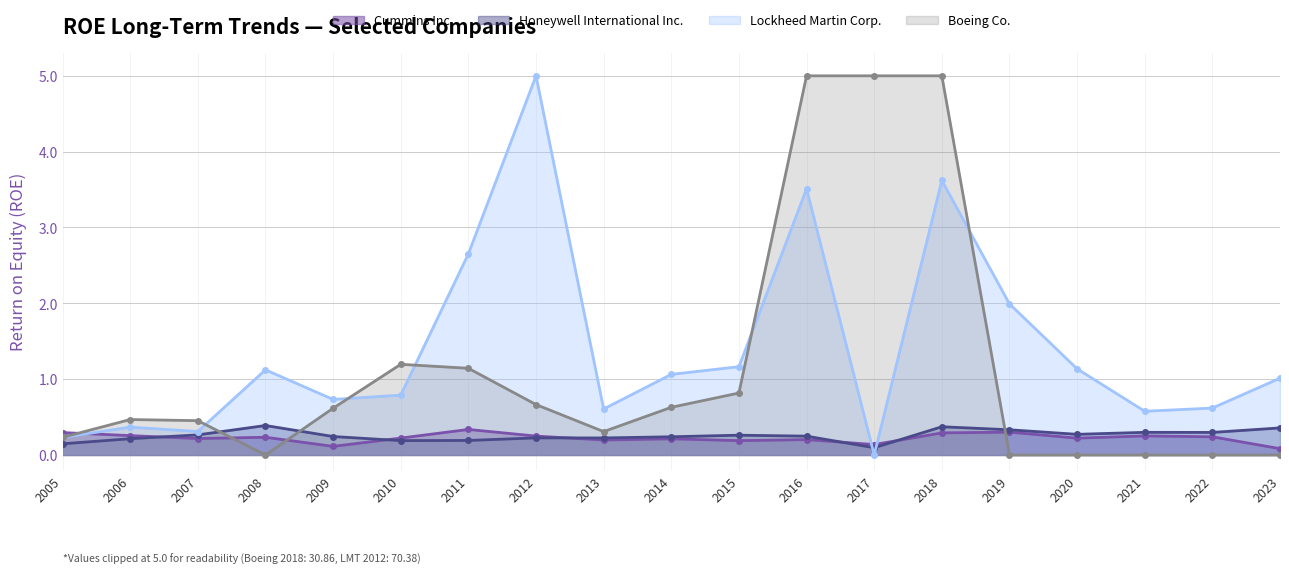

Which series has the largest total across all categories?

Lockheed Martin Corp.